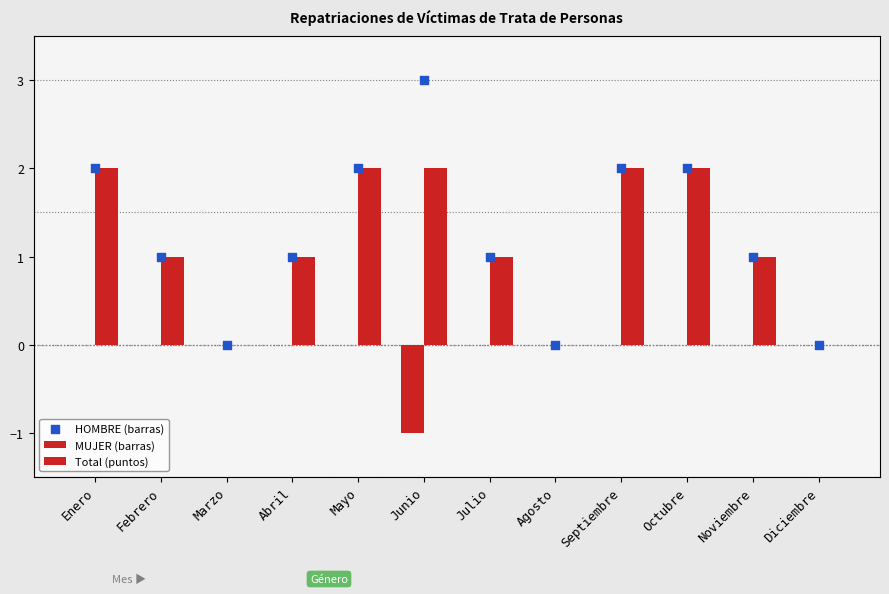

Which series reaches the minimum Y coordinate?

HOMBRE